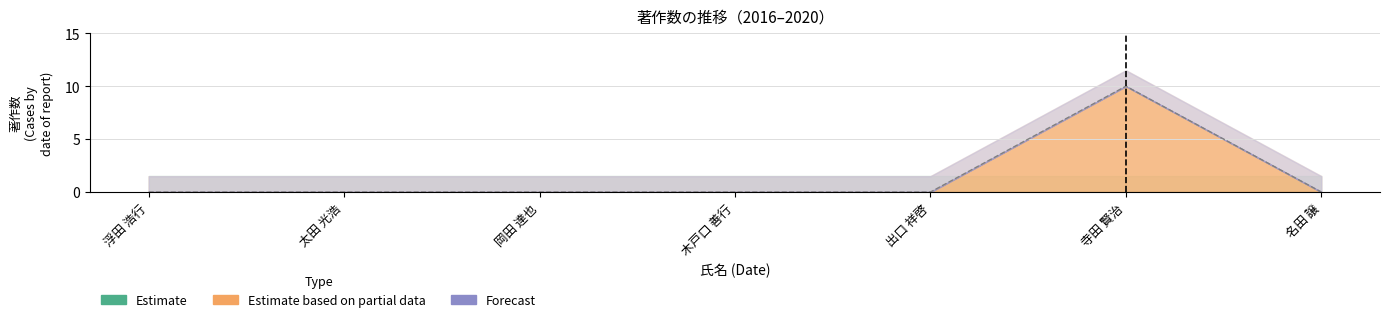

True or false: there are more than 0 points higher than both neighbors.

True